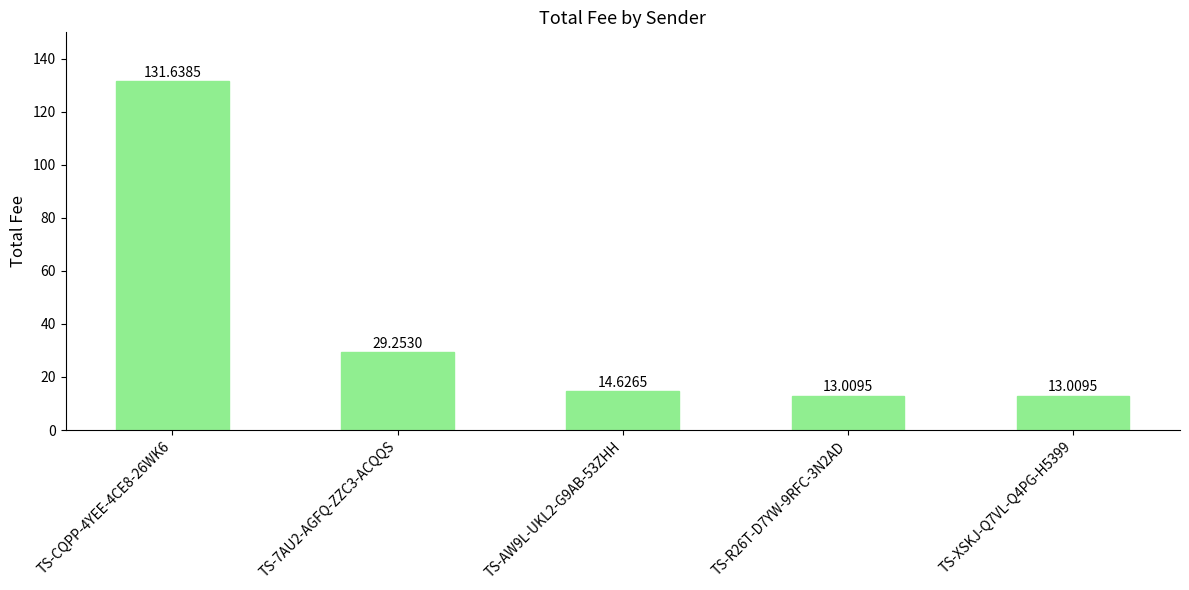

Reading left to right, transcribe all the data shown in this chart.

TS-CQPP-4YEE-4CE8-26WK6=131.6	TS-7AU2-AGFQ-ZZC3-ACQQS=29.3	TS-AW9L-UKL2-G9AB-53ZHH=14.6	TS-R26T-D7YW-9RFC-3N2AD=13.0	TS-XSKJ-Q7VL-Q4PG-H5399=13.0